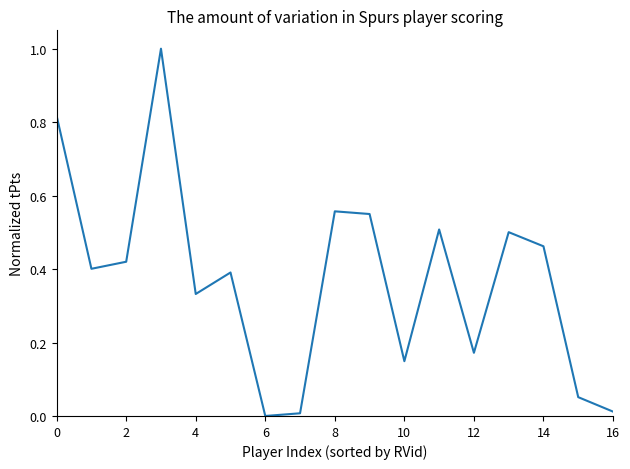

What is the maximum value shown in the chart?

1.0